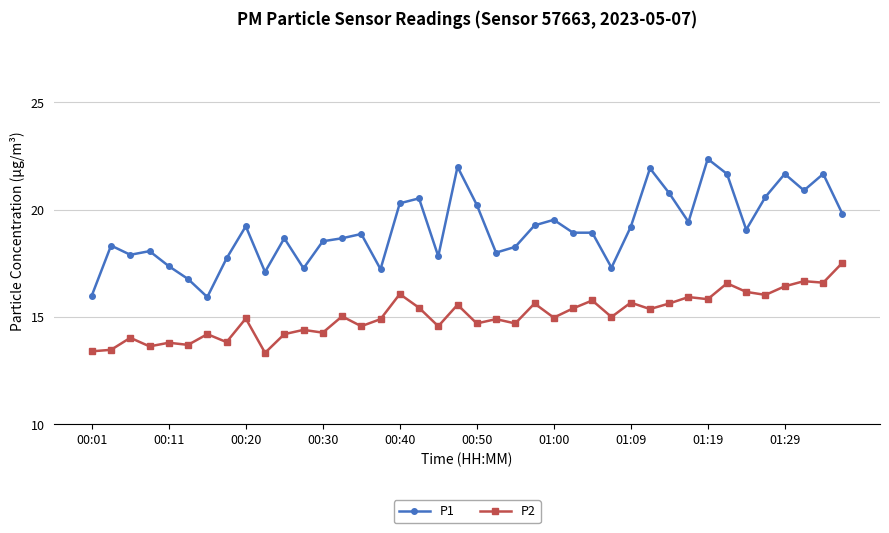

Which series has the largest range (max minus min)?

P1